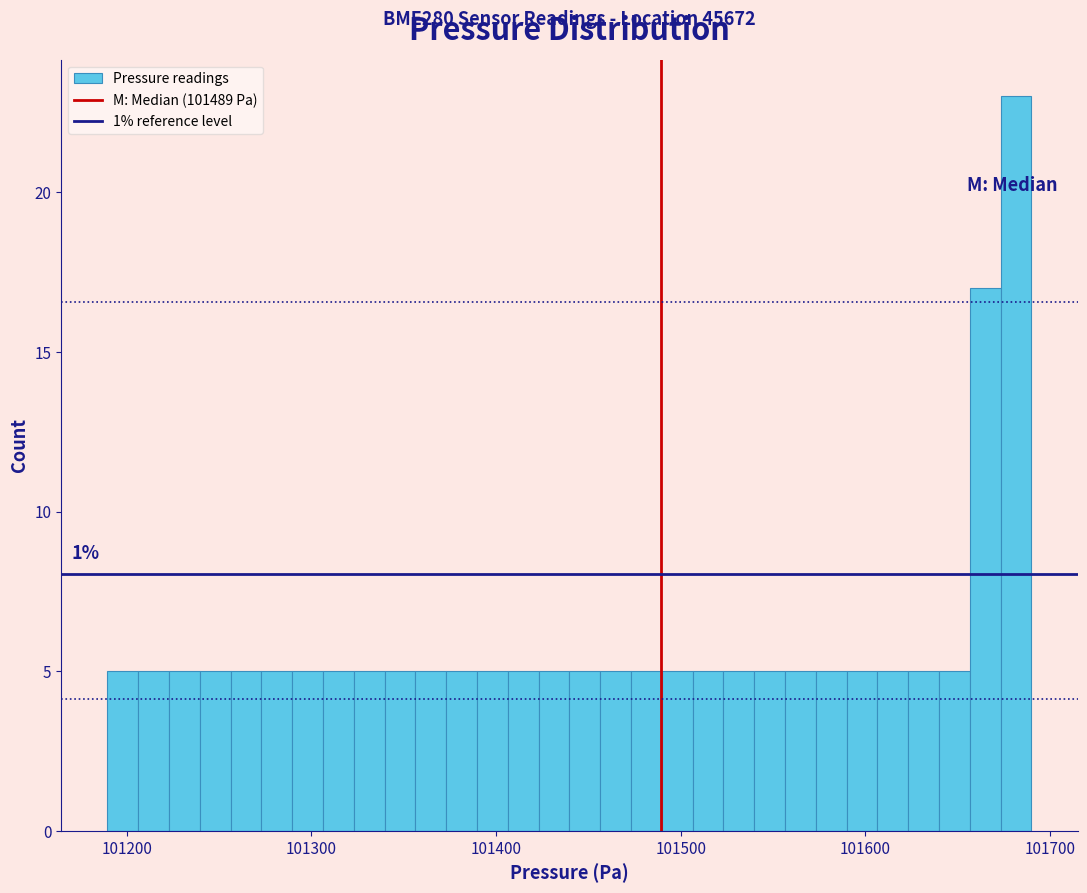

Around what value on the x-axis is the tallest bar? Give the approximate position of its centre, as read against the axis.

101680